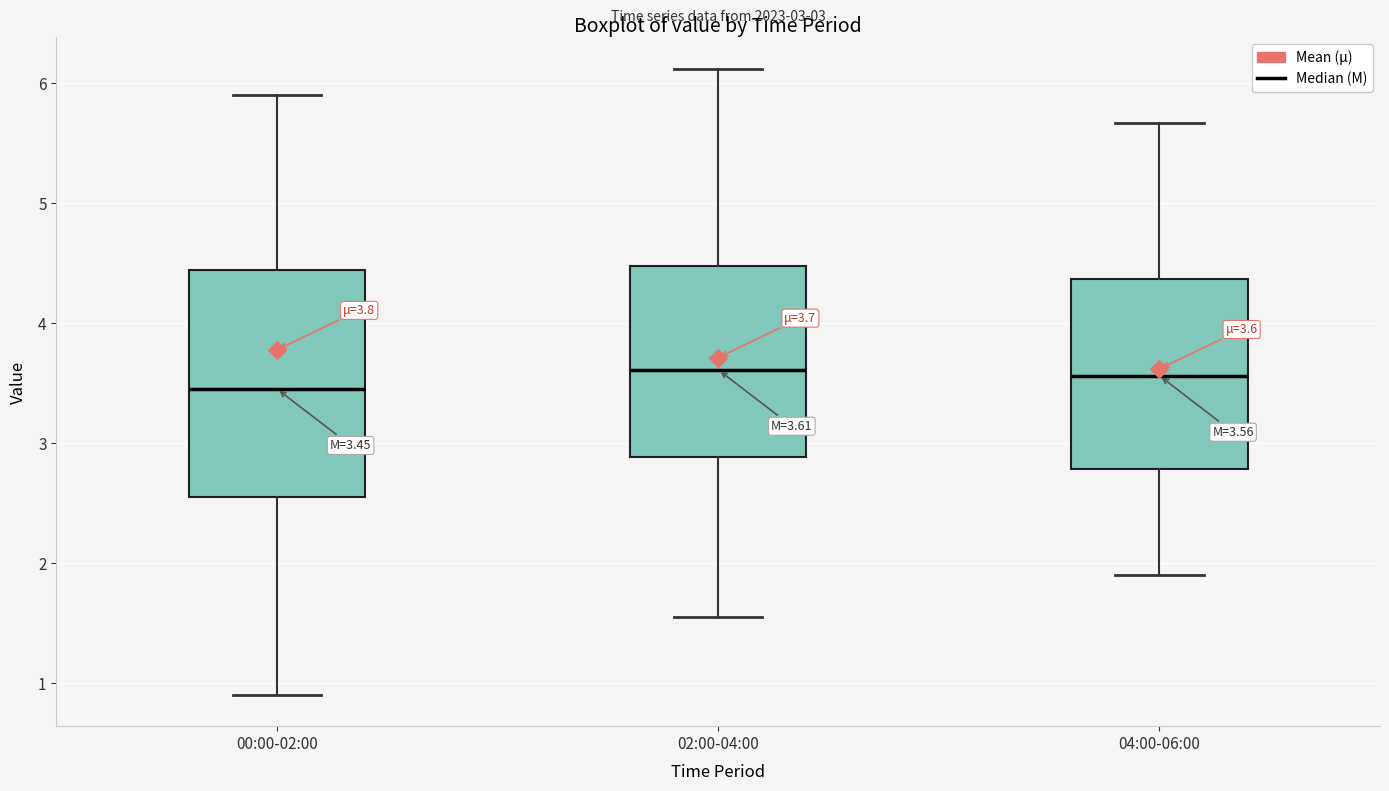

Comparing the boxes themselves (not the whiskers), which one is the tallest?

00:00-02:00